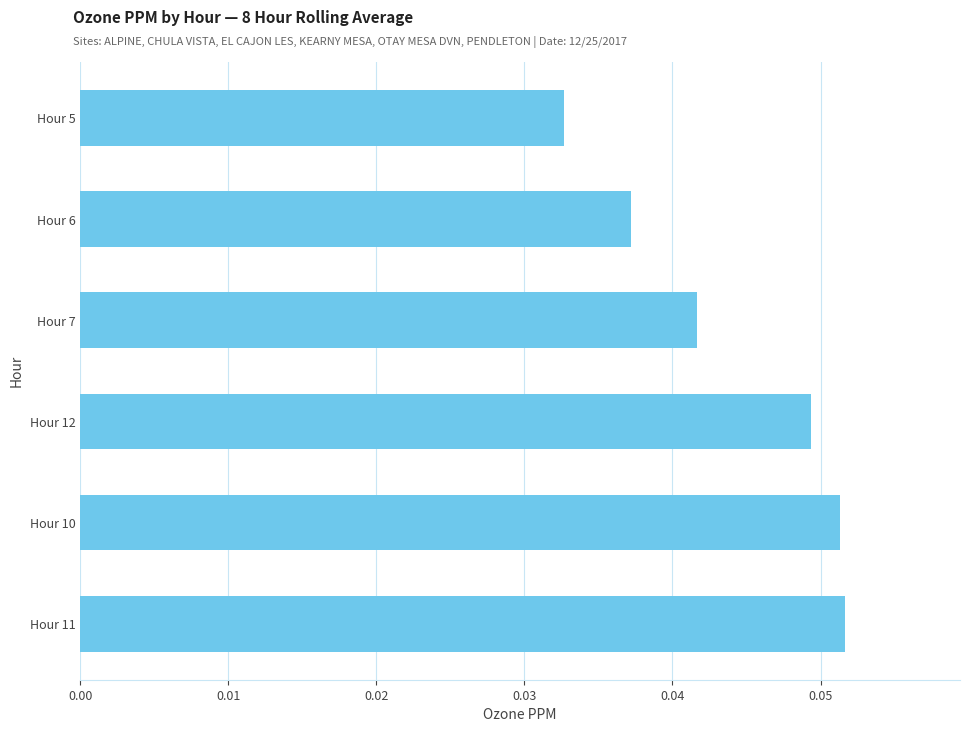

The chart shows a value of 0.0 at Hour 10. True or false?

False